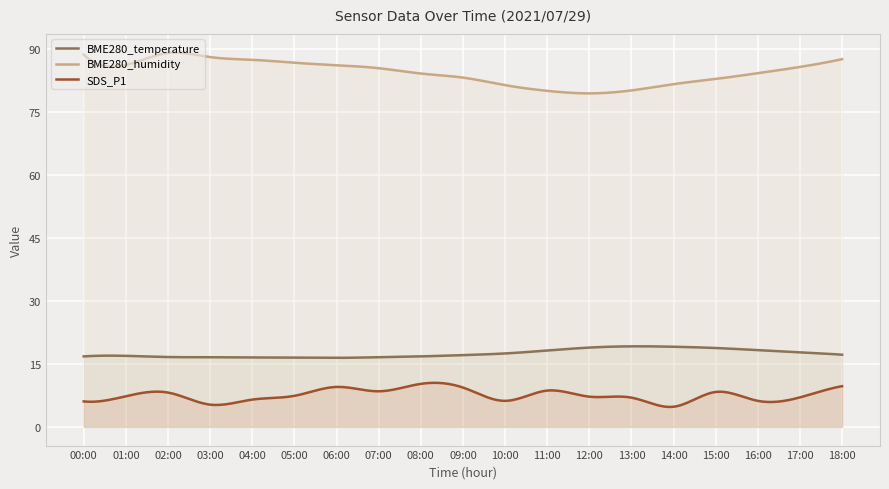

At how many categories does at least one series exceed 9?

300